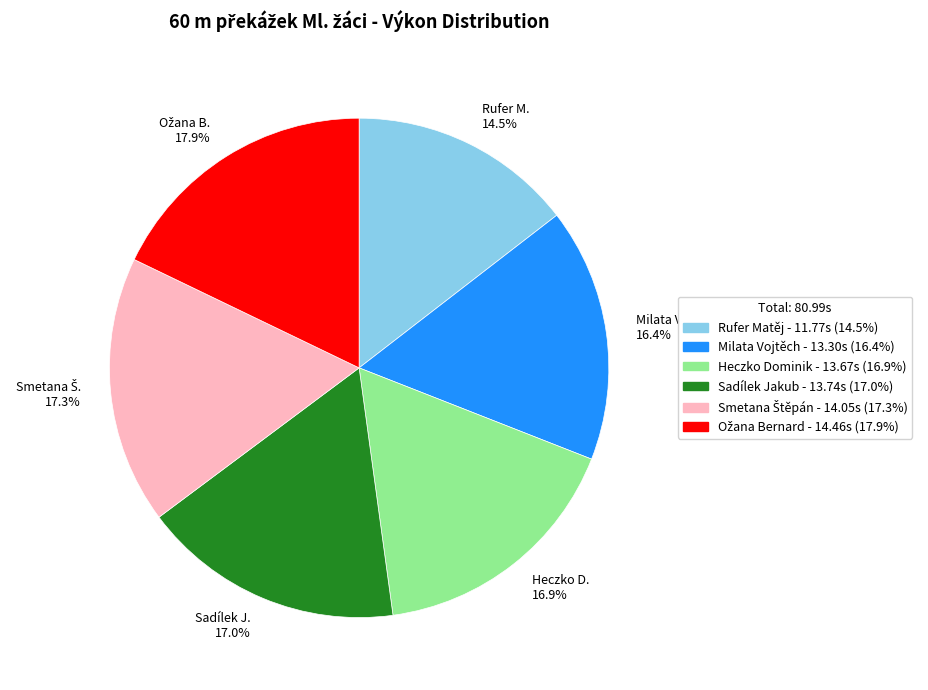

Which slice is the smallest?

Rufer M. 14.5%